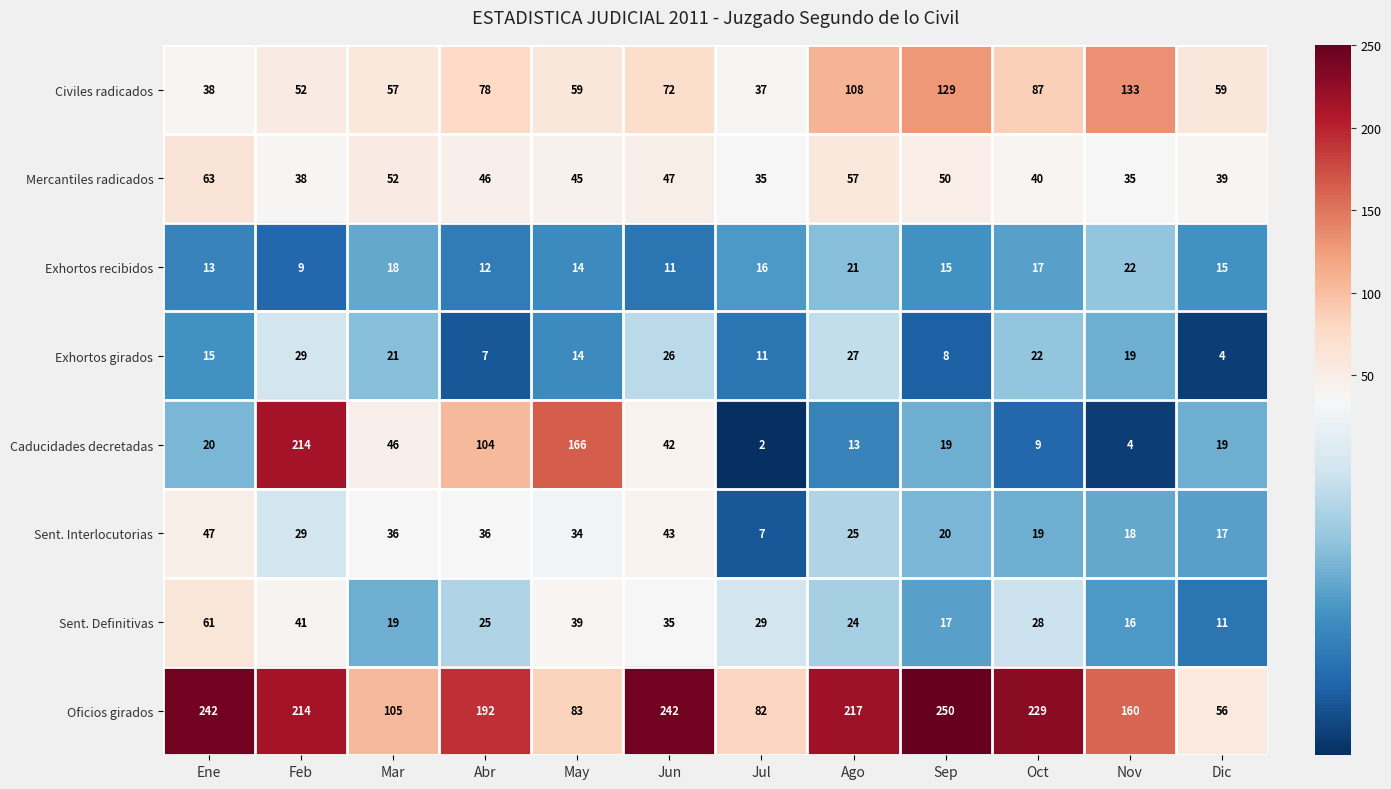

What is the spread (max minus min) of values at Jul?

80